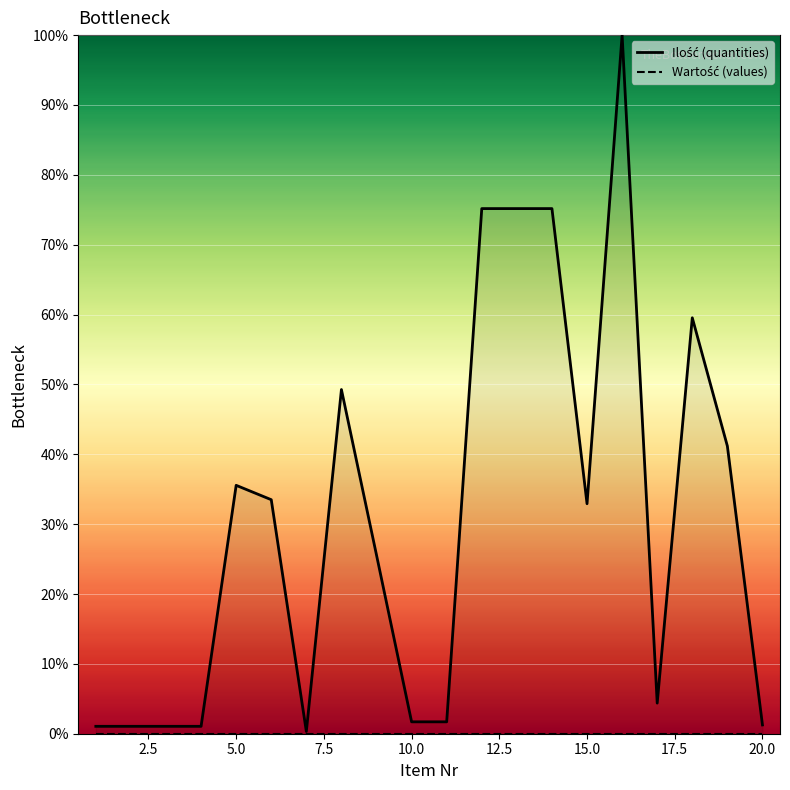

How many data points does each series have?

20